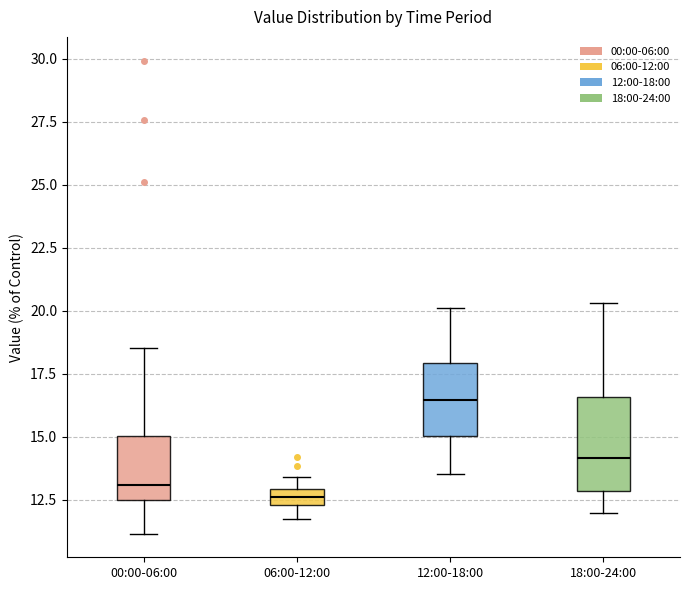

Where is the lower edge of the box for 18:00-24:00 on the y-axis? The values are not printed on the chart, so give them approximately, as read against the axis.

13.0